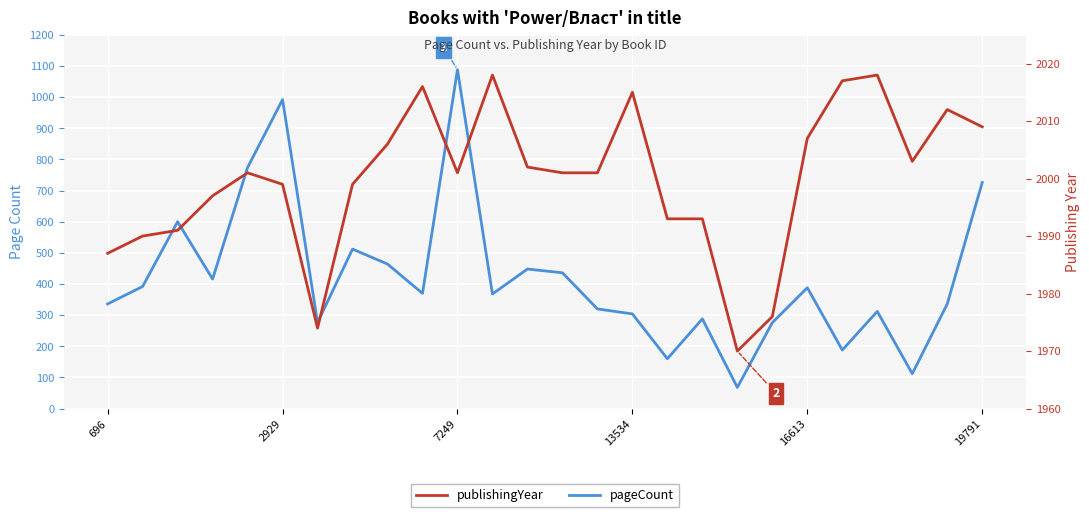

Is this an area chart (filled region under the line)?

No